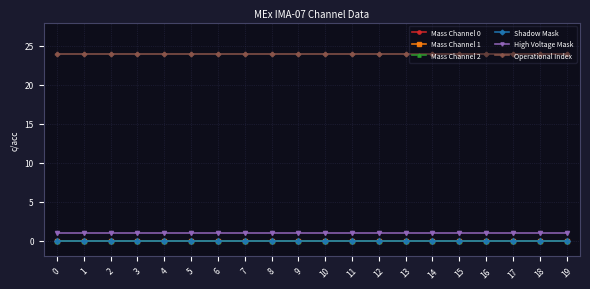

What is the approximate value of Operational Index at 7?

24